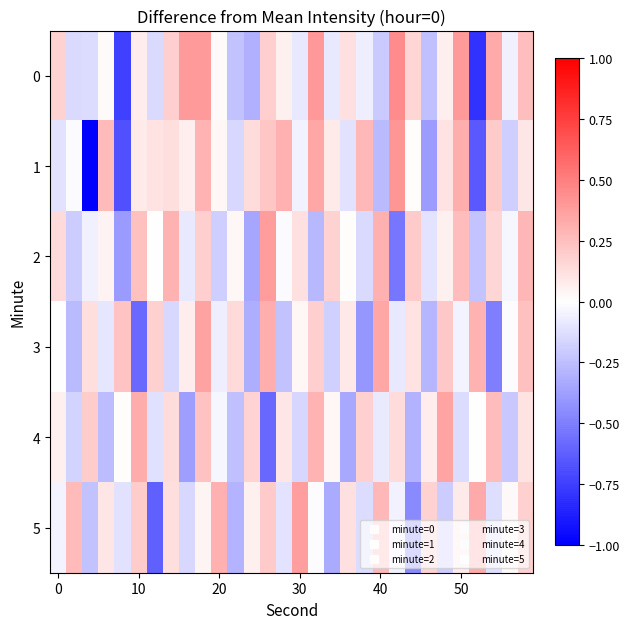

How many categories are shown in the chart?

30